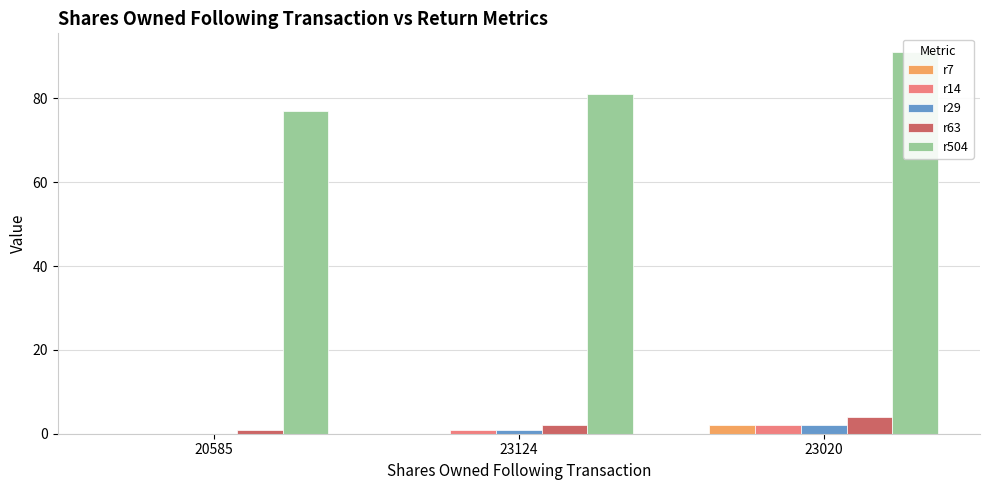

At which label does r14 first exceed 1?

23020